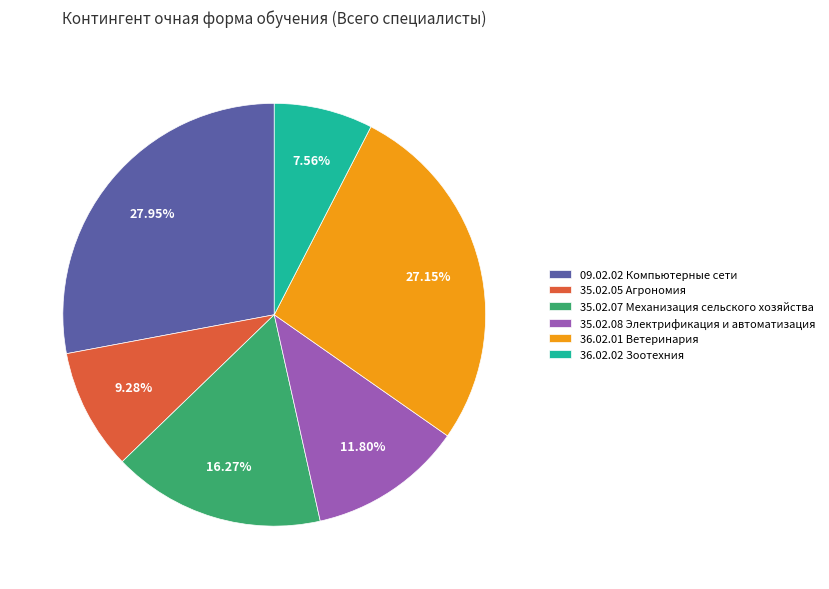

Rank the categories by value from highest to lowest.

09.02.02 Компьютерные сети, 36.02.01 Ветеринария, 35.02.07 Механизация сельского хозяйства, 35.02.08 Электрификация и автоматизация, 35.02.05 Агрономия, 36.02.02 Зоотехния